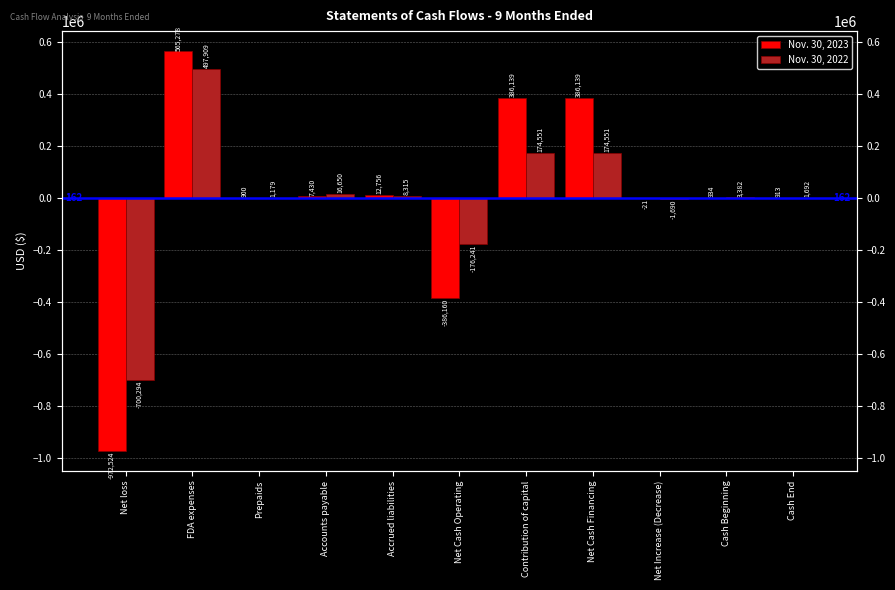

Reading left to right, transcribe all the data shown in this chart.

Nov. 30, 2023: Net loss=-972524	FDA expenses=565278	Prepaids=900	Accounts payable=7430	Accrued liabilities=12756	Net Cash Operating=-386160	Contribution of capital=386139	Net Cash Financing=386139	Net Increase (Decrease)=-21	Cash Beginning=934	Cash End=913
Nov. 30, 2022: Net loss=-700294	FDA expenses=497909	Prepaids=1179	Accounts payable=16650	Accrued liabilities=8315	Net Cash Operating=-176241	Contribution of capital=174551	Net Cash Financing=174551	Net Increase (Decrease)=-1690	Cash Beginning=3382	Cash End=1692